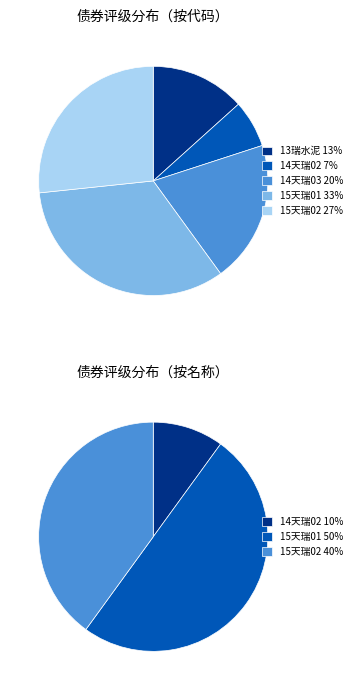

How many segments does this pie chart have?

5